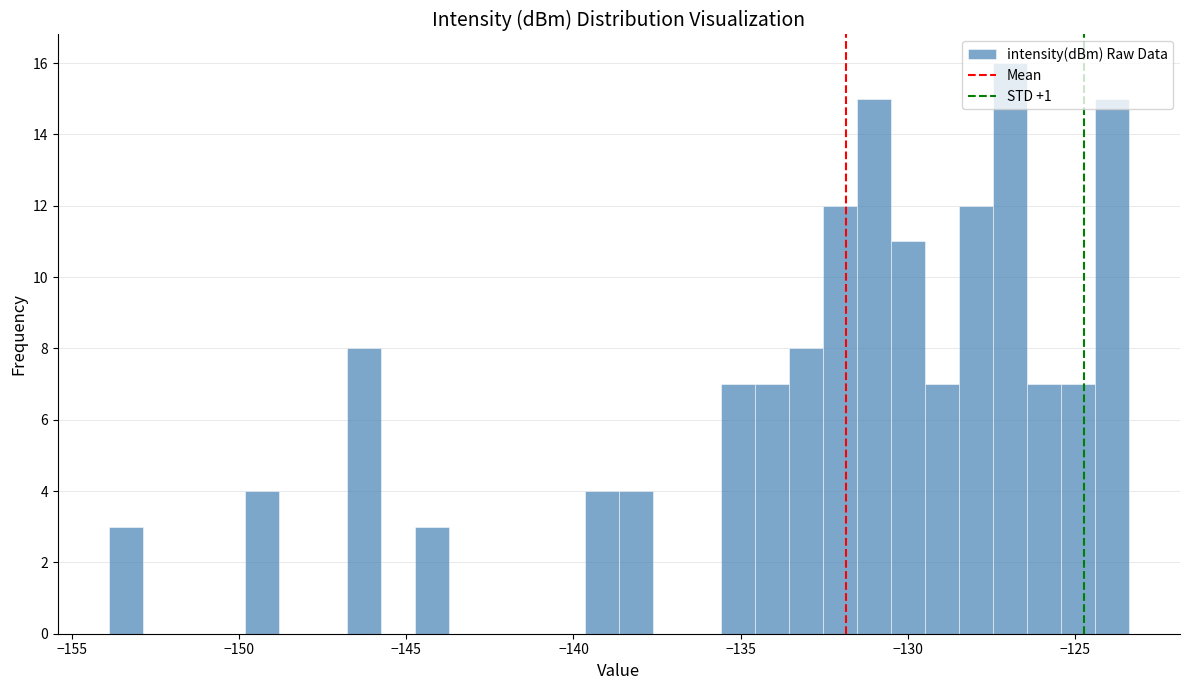

Around what value on the x-axis is the tallest bar? Give the approximate position of its centre, as read against the axis.

-127.0